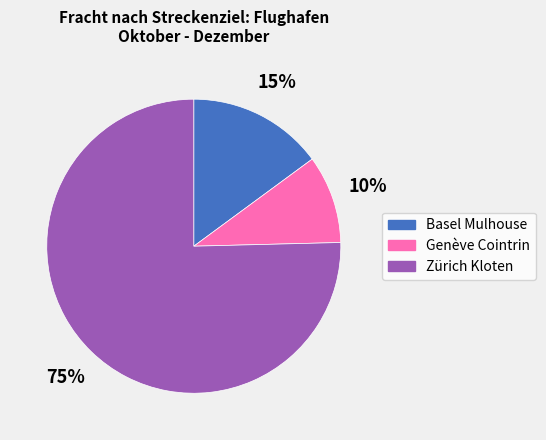

To the nearest percent, what portion does Zürich Kloten represent?

75%